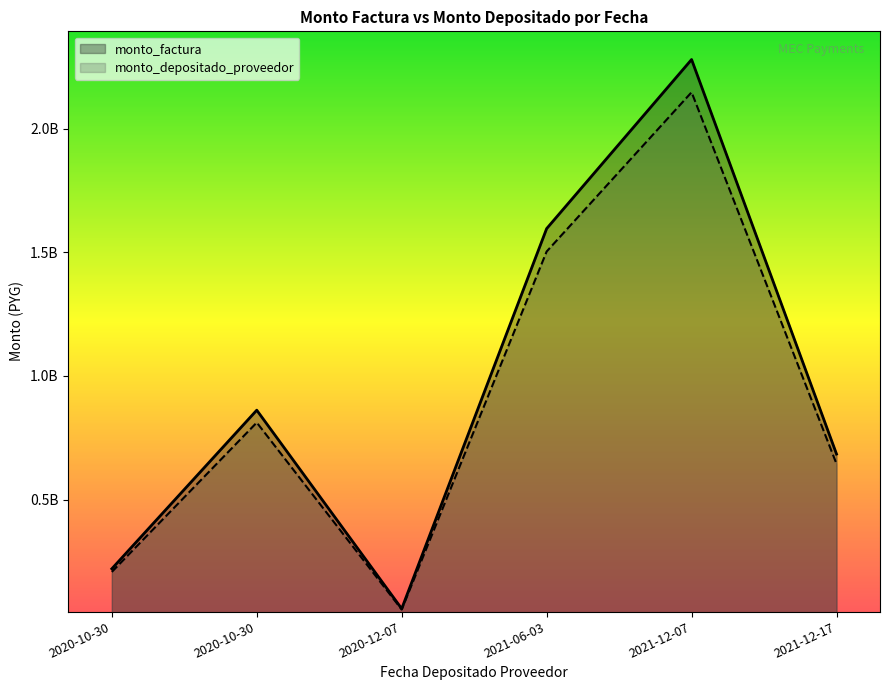

Between 2021-12-17 and 2020-10-30, which series saw the biggest shift?

monto_factura